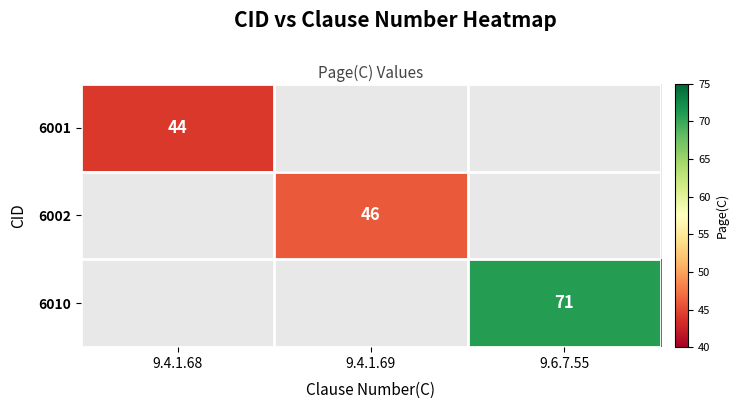

Count the number of data series in this chart.

3